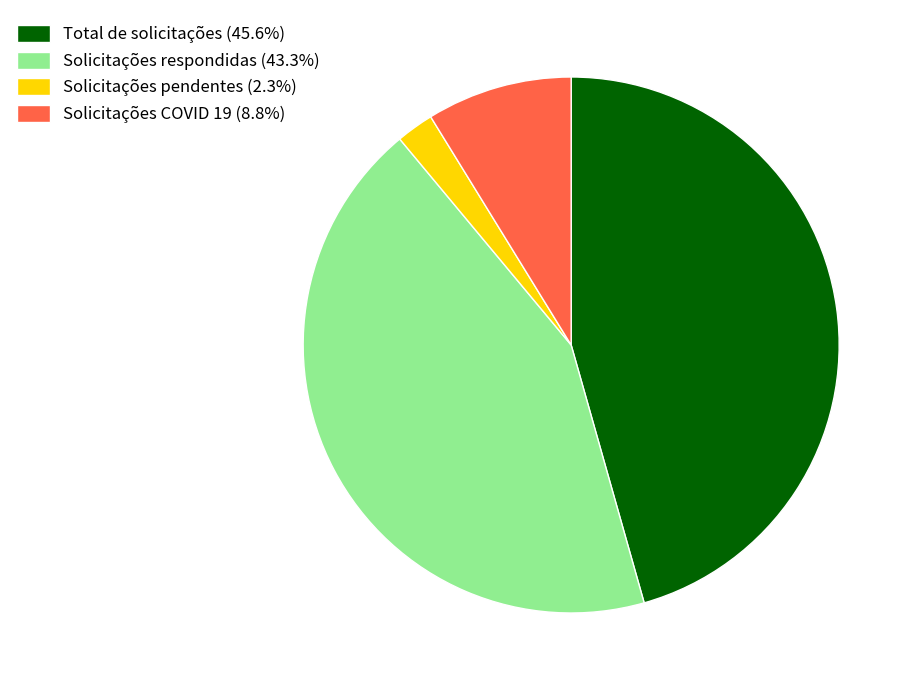

The Solicitações COVID 19 slice represents 18% of the pie. True or false?

False